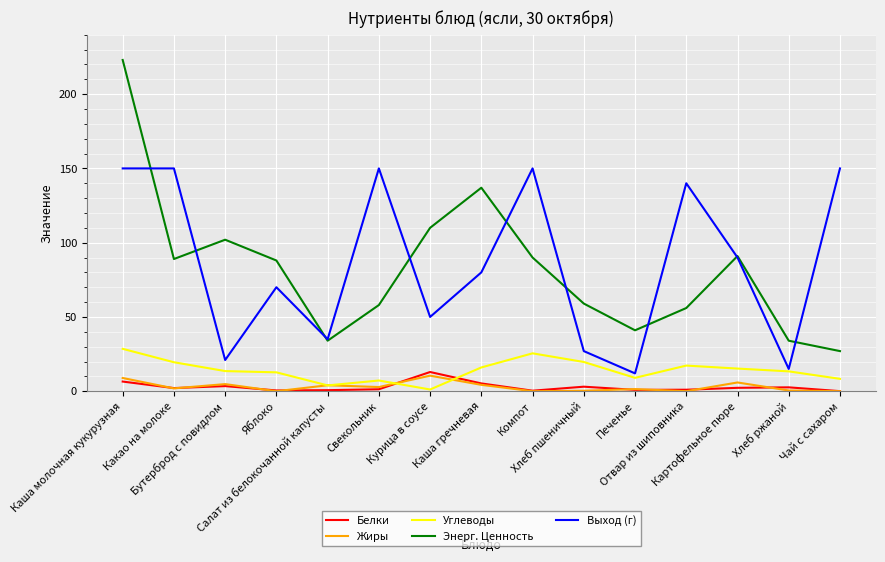

What is the greatest value displayed?

223.0